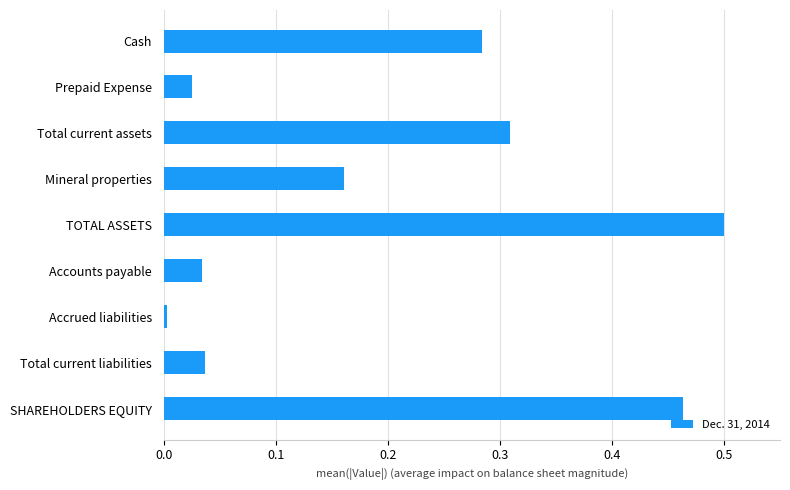

At which category does the chart reach its minimum across all series?

Accrued liabilities